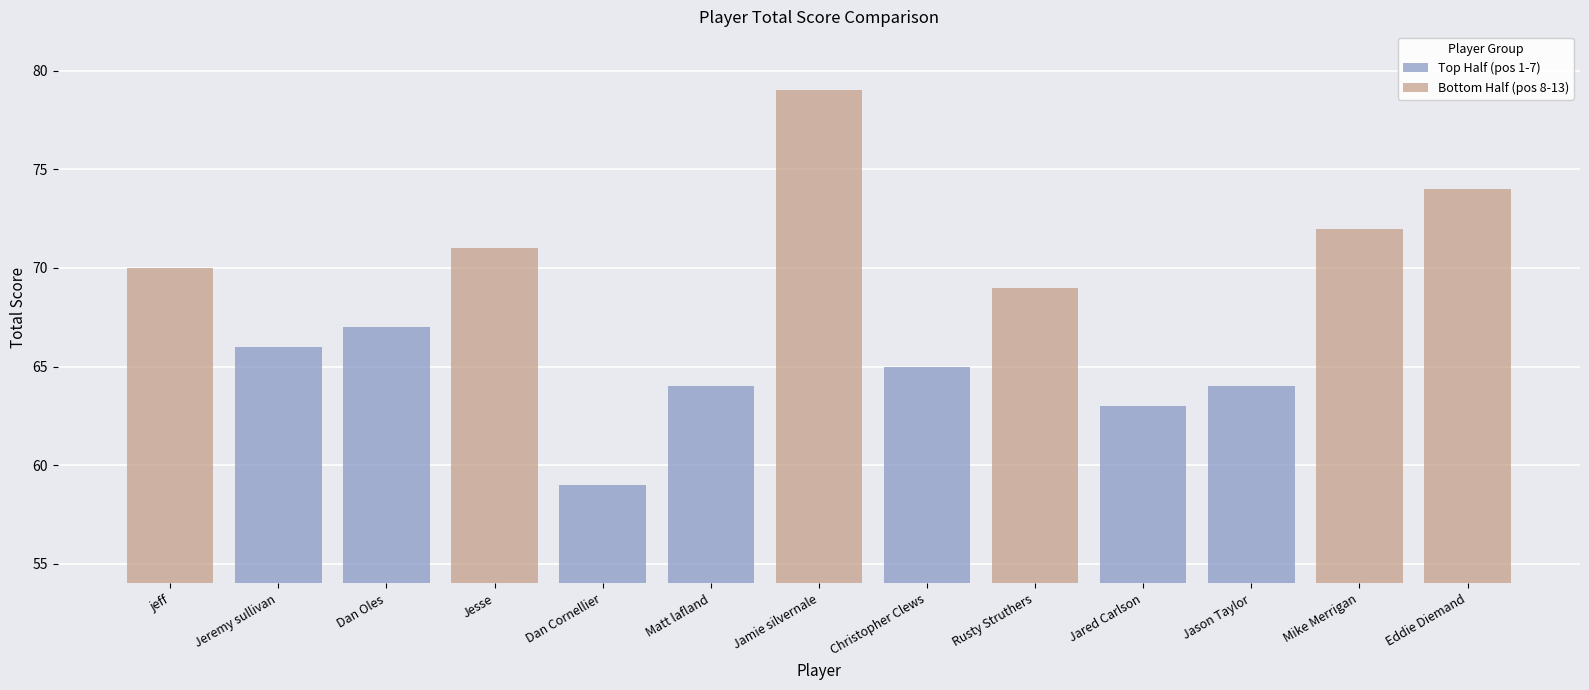

The event_total_score series shows 67 at Dan Oles. True or false?

True